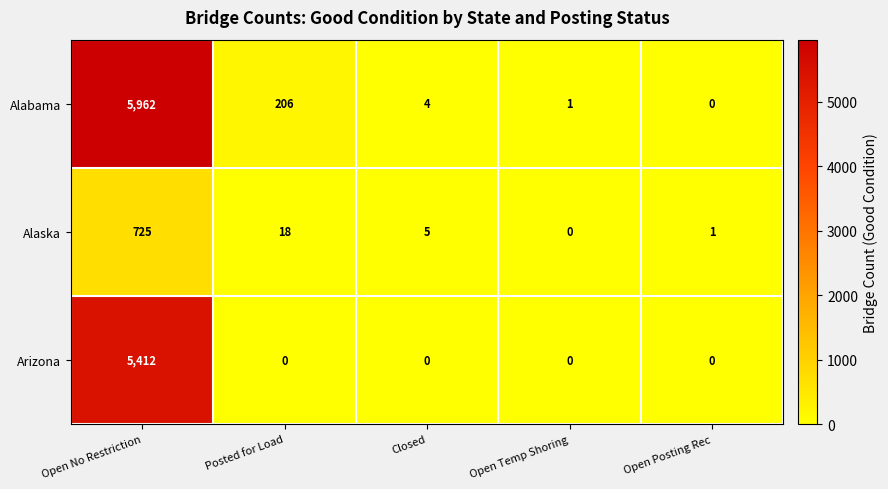

Which series has the largest total across all categories?

Alabama